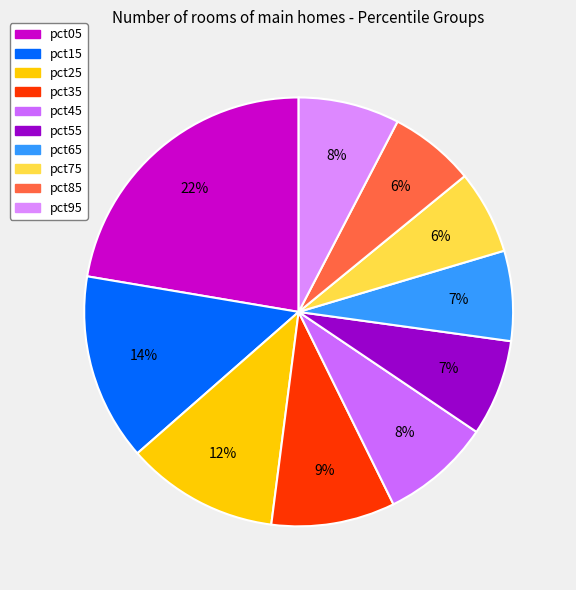

Is pct75 the majority of the pie?

No